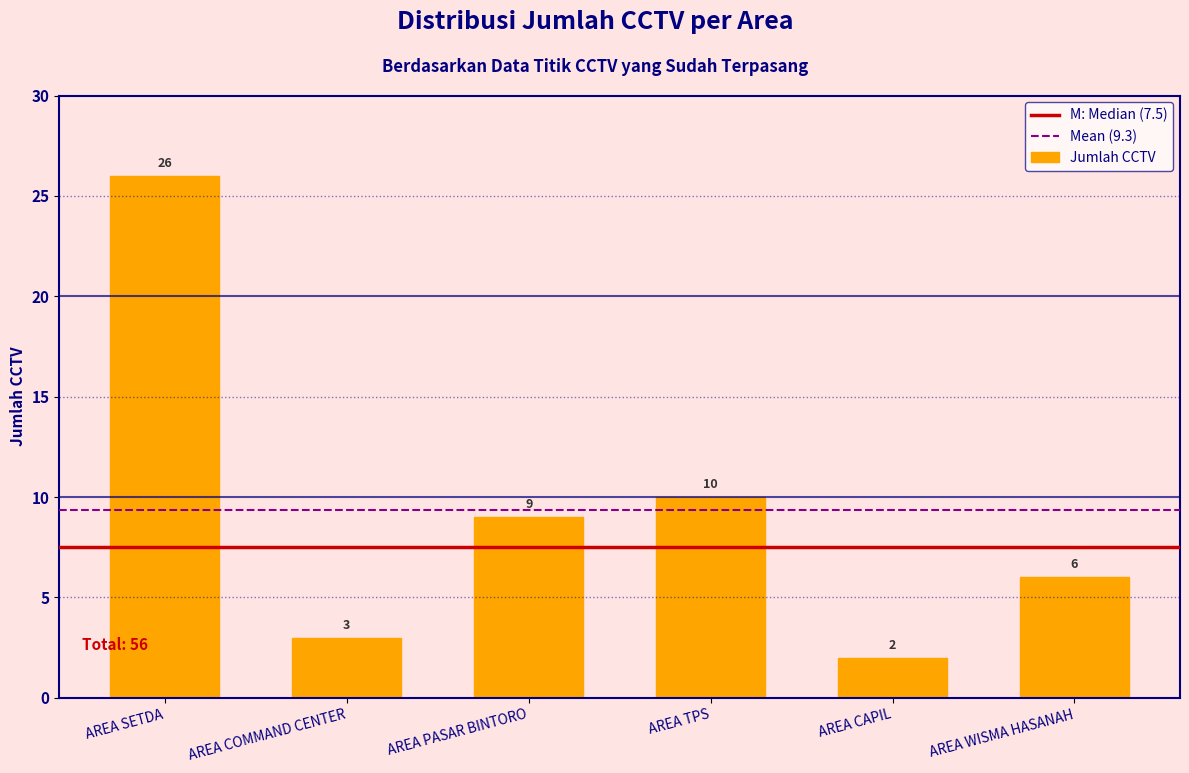

Reading left to right, what are all the values shown in this chart?

26	3	9	10	2	6